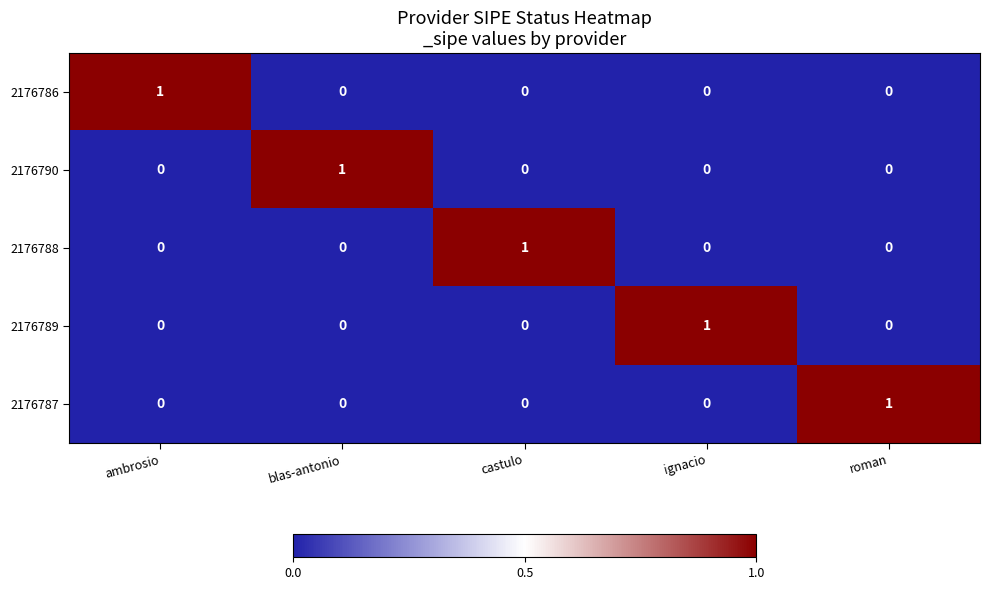

At how many categories does at least one series exceed 0?

5